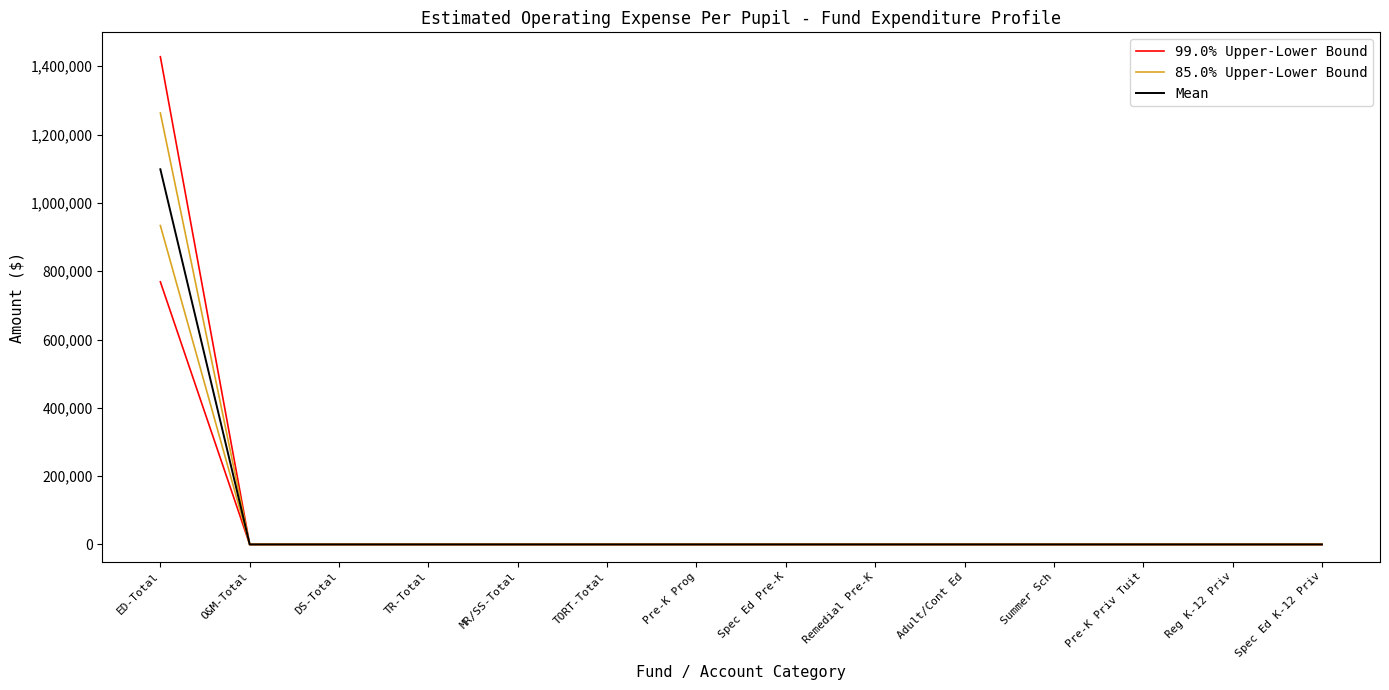

How many positive values does the Mean series have?

1